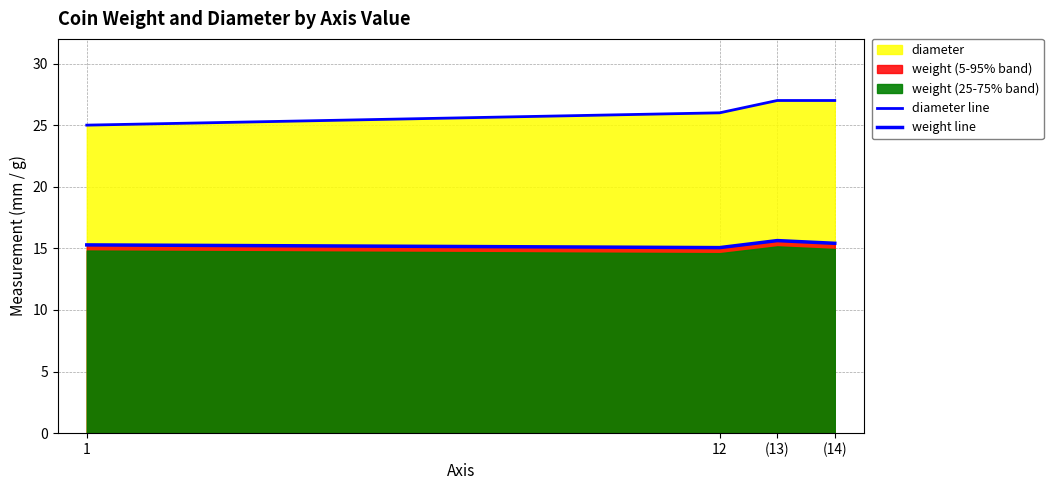

What is the sum of the diameter line values at (14) and 12?

53.0